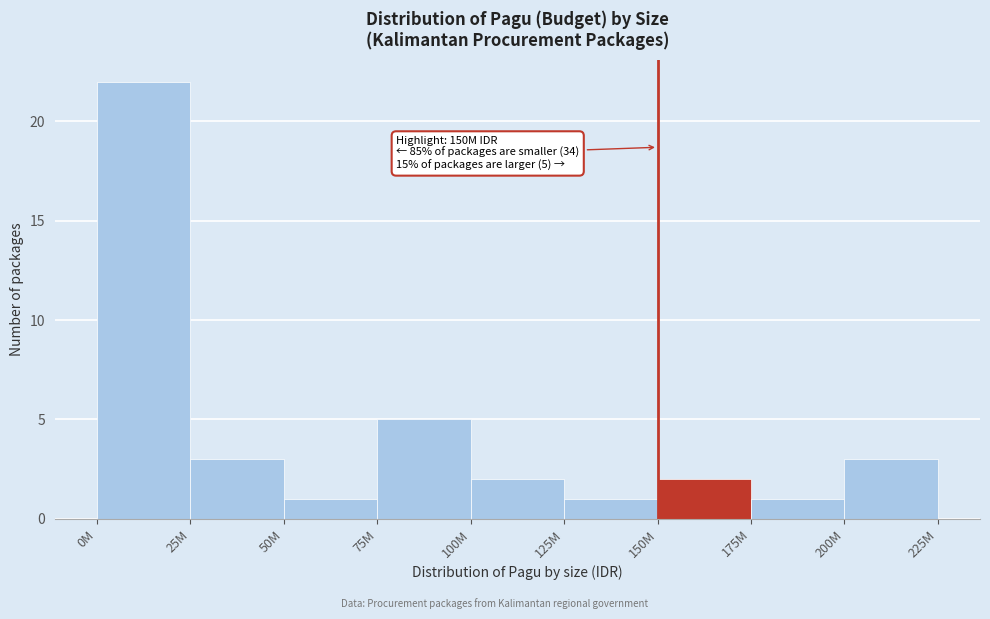

Reading left to right, list all the values displayed in this chart.

0M=22	25M=3	50M=1	75M=5	100M=2	125M=1	150M=2	175M=1	200M=3